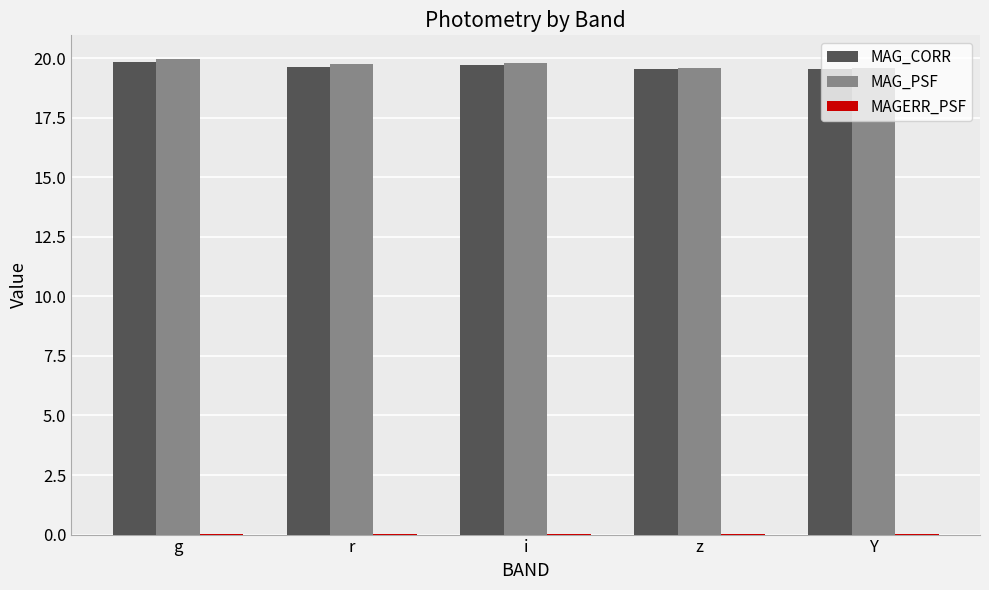

True or false: MAG_CORR has a value of 4.3 at r.

False